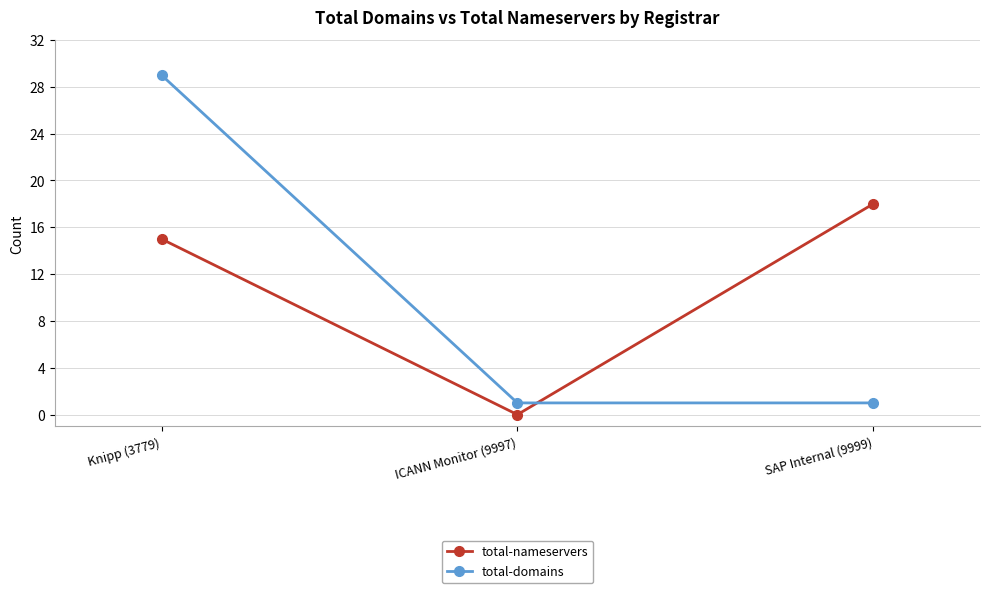

What is the total value across all series at Knipp (3779)?

44